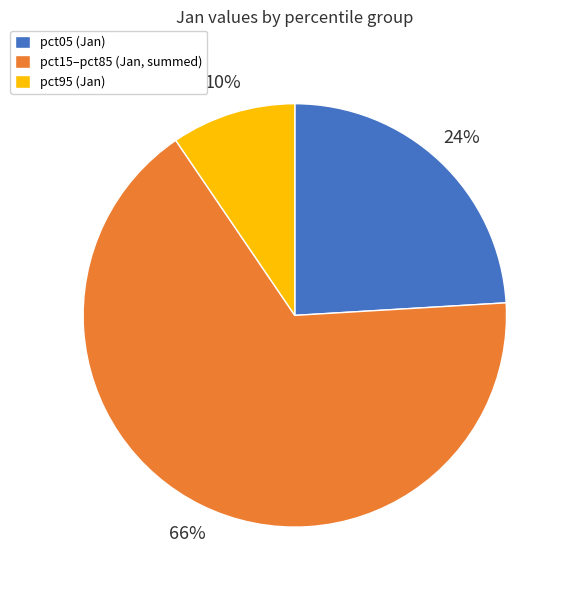

To the nearest percent, what is the average slice percentage?

33%